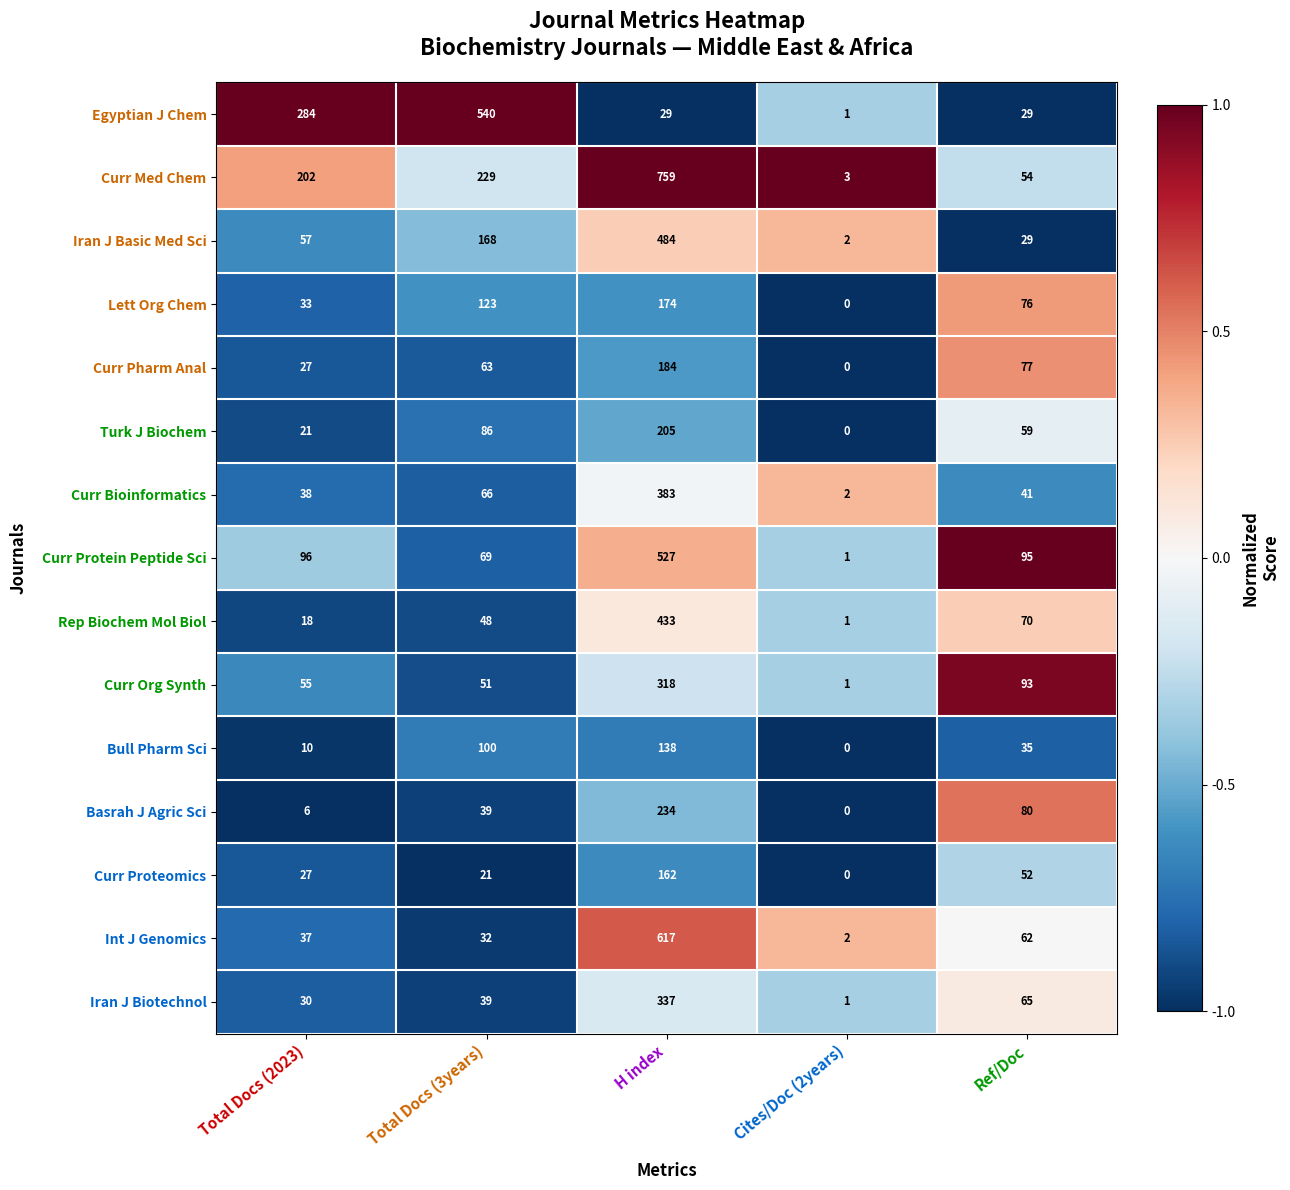

What is the approximate value of Curr Bioinformatics at Total Docs (3years)?

66